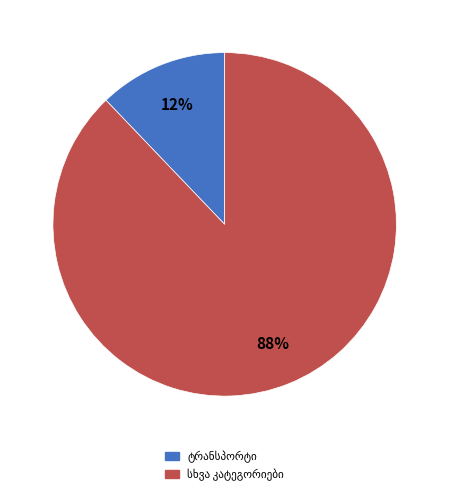

How many slices are in this pie chart?

2